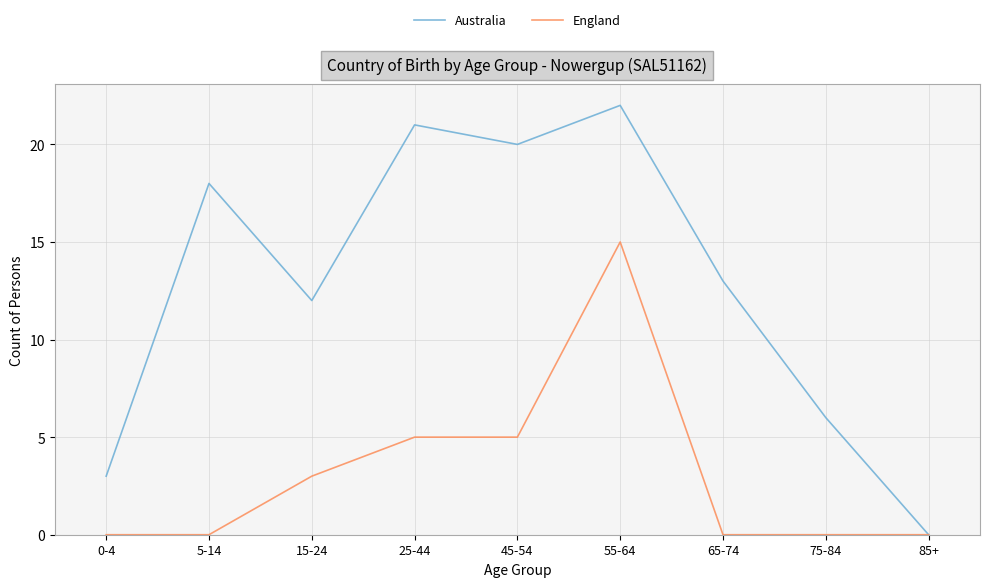

How many interior local valleys does the Australia series have?

2